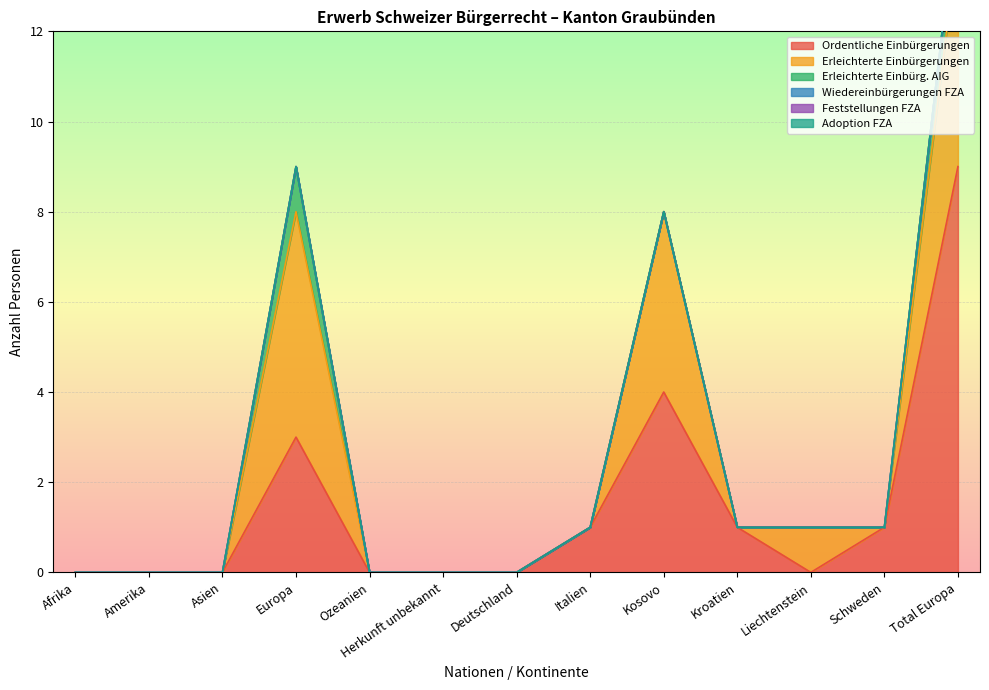

Reading left to right, transcribe all the data shown in this chart.

Ordentliche Einbürgerungen: 0	0	0	3	0	0	0	1	4	1	0	1	9
Erleichterte Einbürgerungen: 0	0	0	5	0	0	0	0	4	0	1	0	5
Erleichterte Einbürg. AIG: 0	0	0	1	0	0	0	0	0	0	0	0	1
Wiedereinbürgerungen FZA: 0	0	0	0	0	0	0	0	0	0	0	0	0
Feststellungen FZA: 0	0	0	0	0	0	0	0	0	0	0	0	0
Adoption FZA: 0	0	0	0	0	0	0	0	0	0	0	0	0